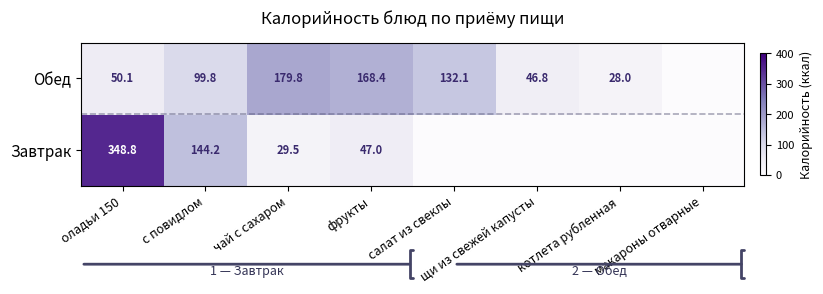

At фрукты, list the series in order from smallest to largest.

Завтрак, Обед